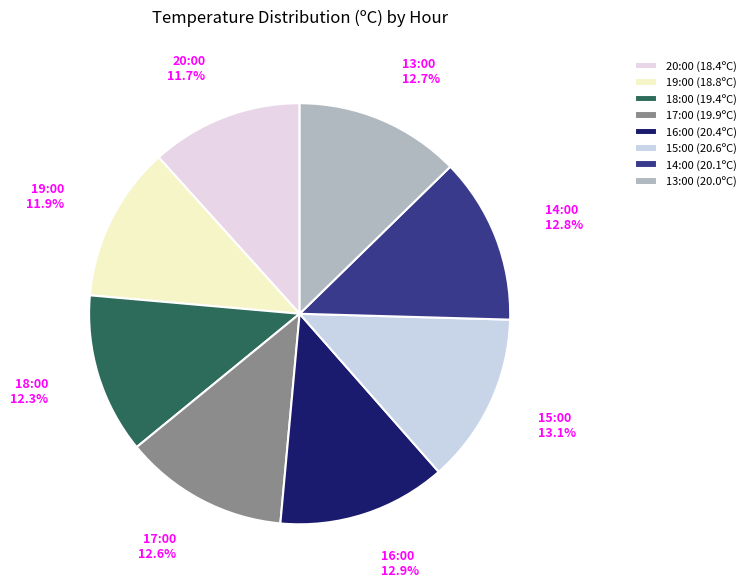

Which has a higher value, 18:00 or 20:00?

18:00